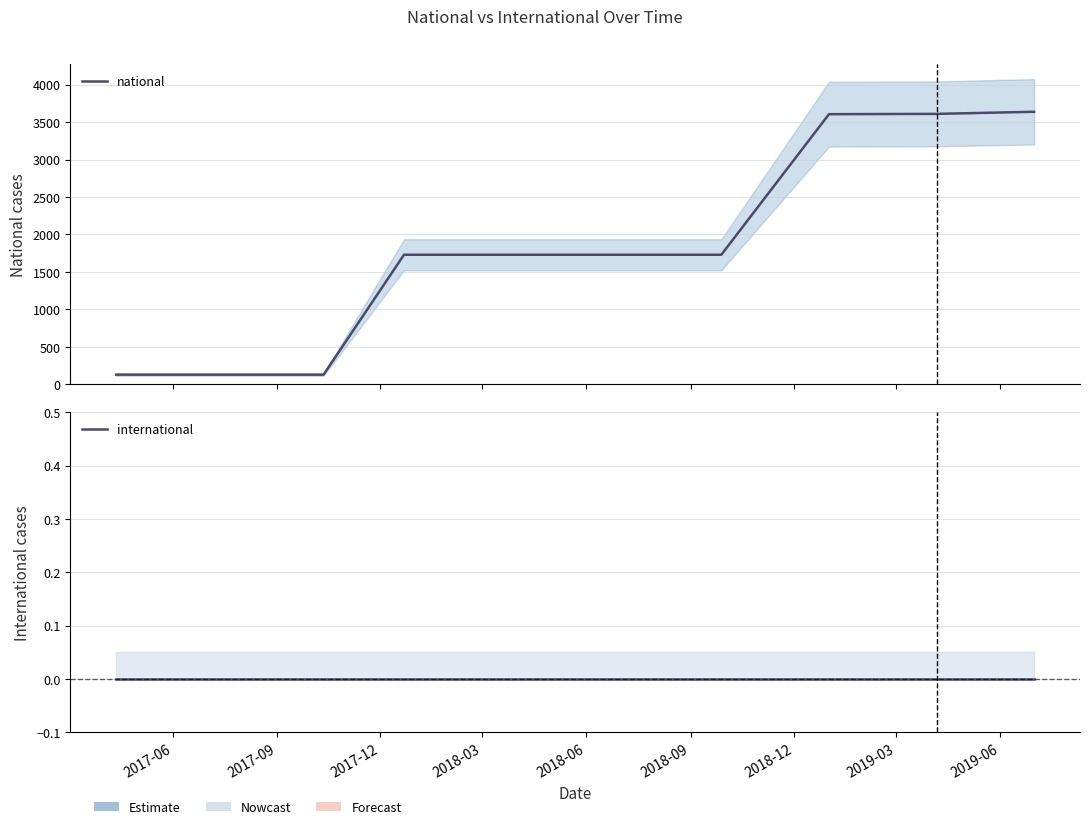

The national series shows 3606 at 2019-03. True or false?

True